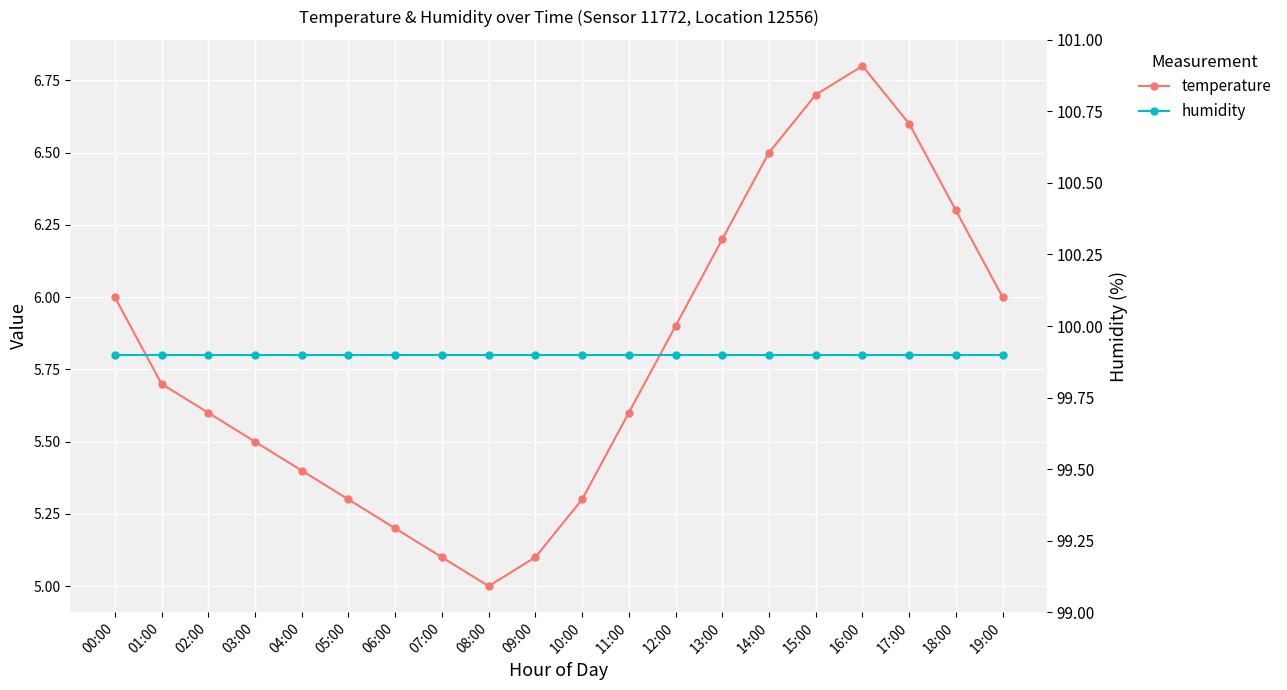

What is the difference between the highest and lowest values at 01:00?

94.2